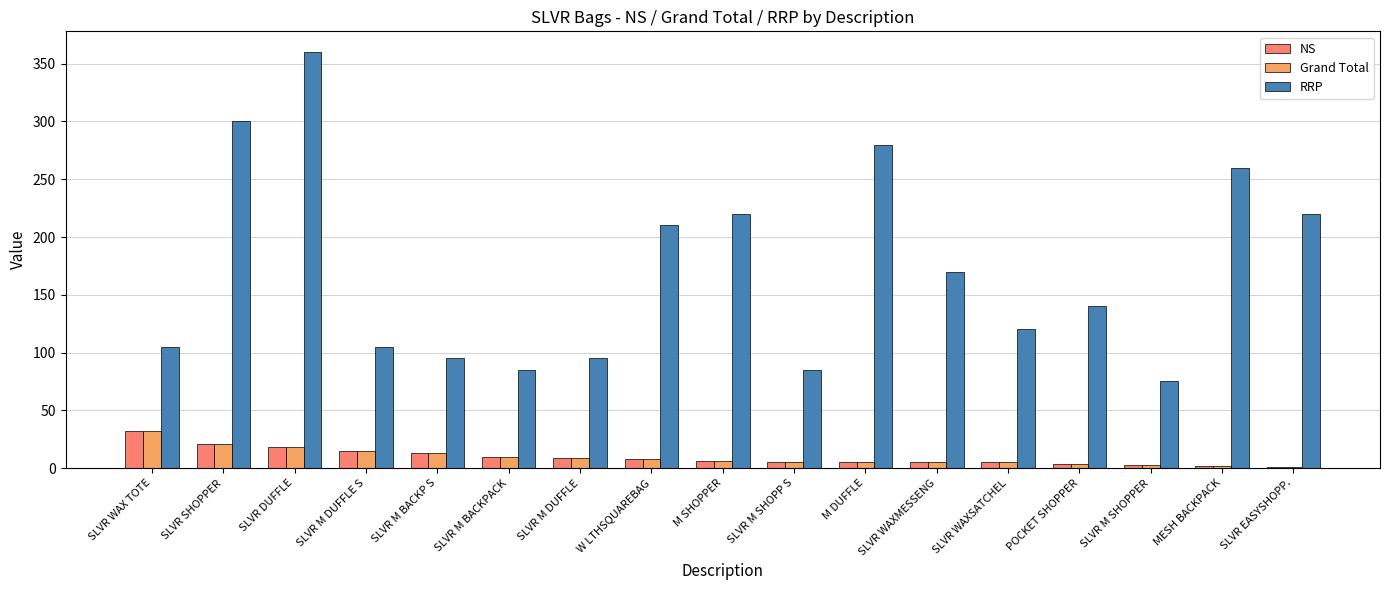

True or false: RRP has a value of 120 at SLVR WAXSATCHEL.

True